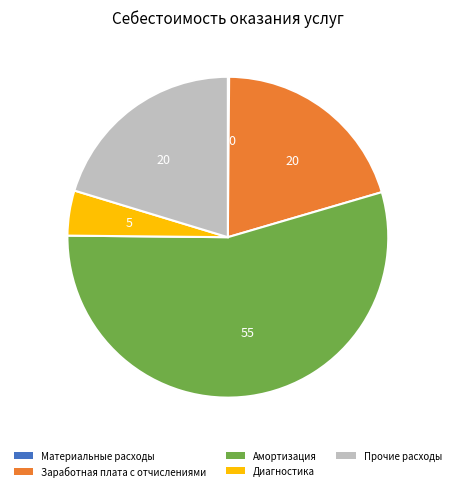

Is there a majority slice in this chart?

Yes